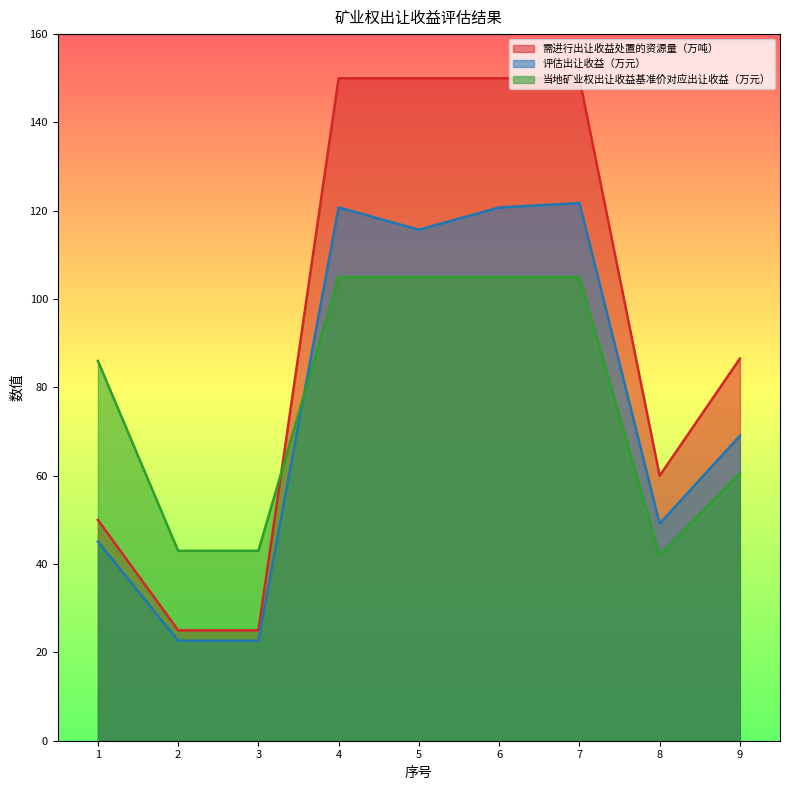

True or false: 评估出让收益（万元） has a value of 121.8 at 7.

True